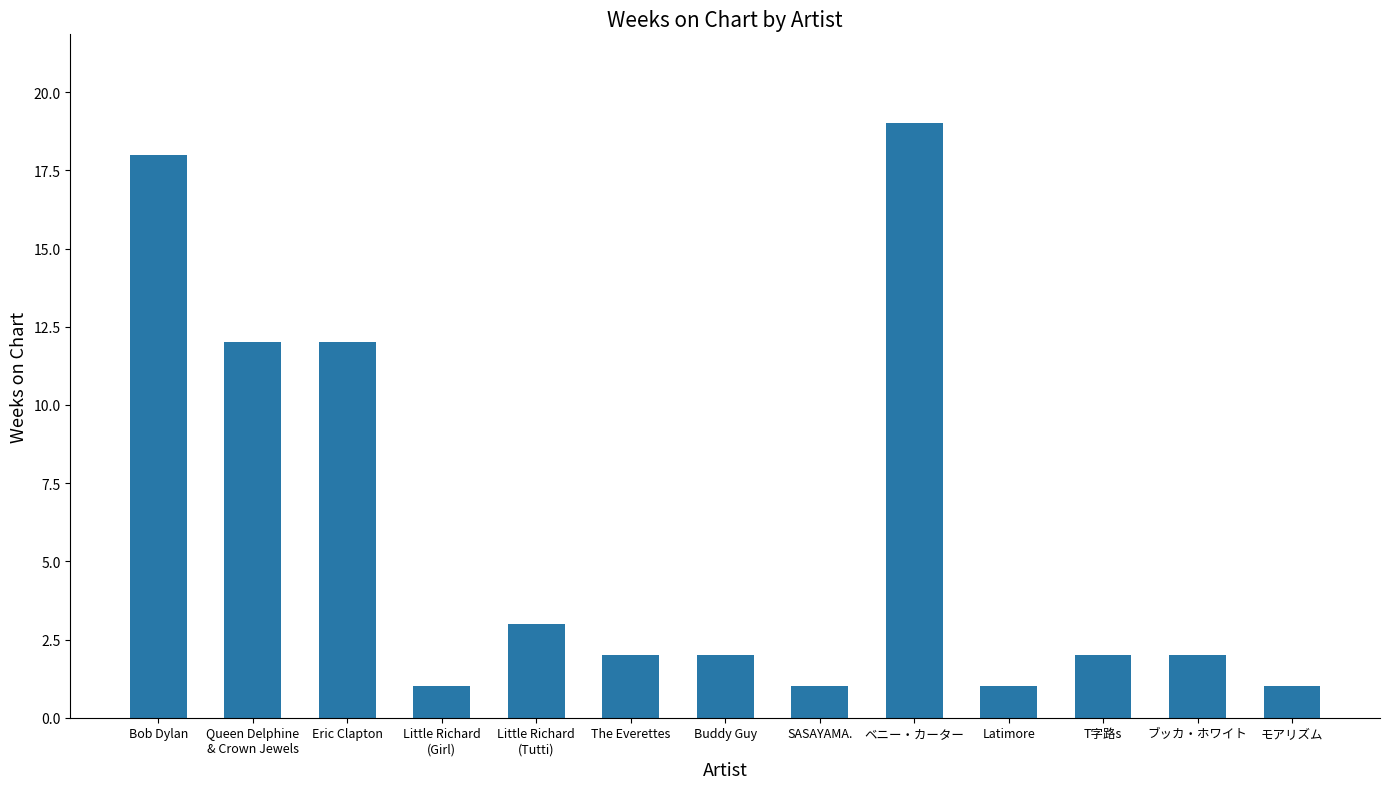

How many categories are shown in the chart?

13